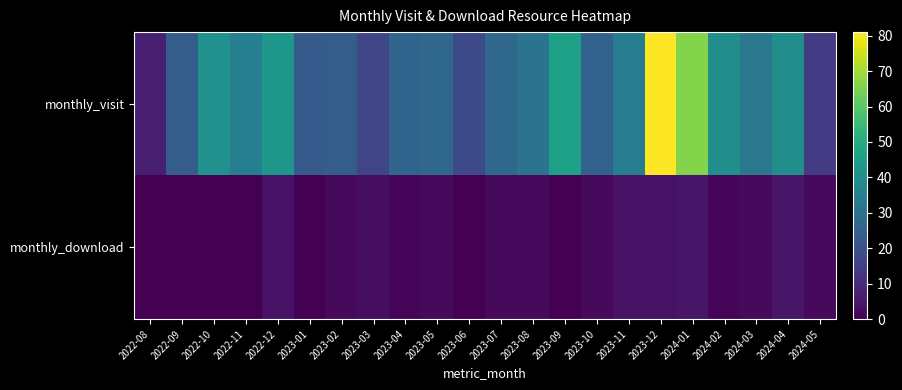

What is the total value across all series at 2024-04?

45